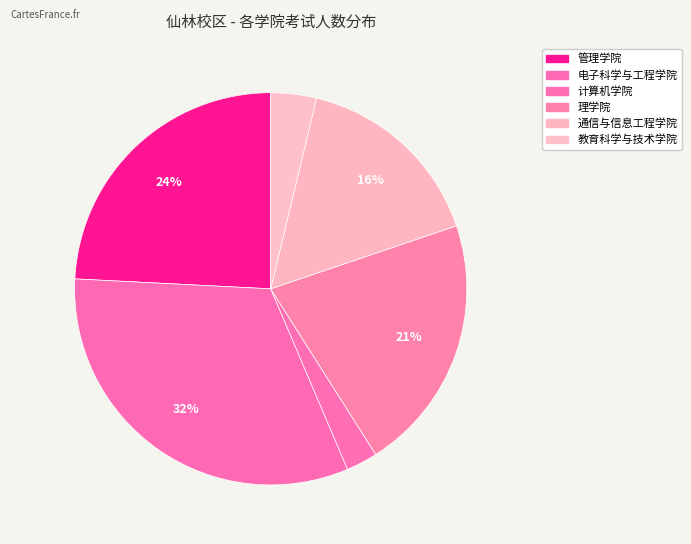

How many segments does this pie chart have?

6